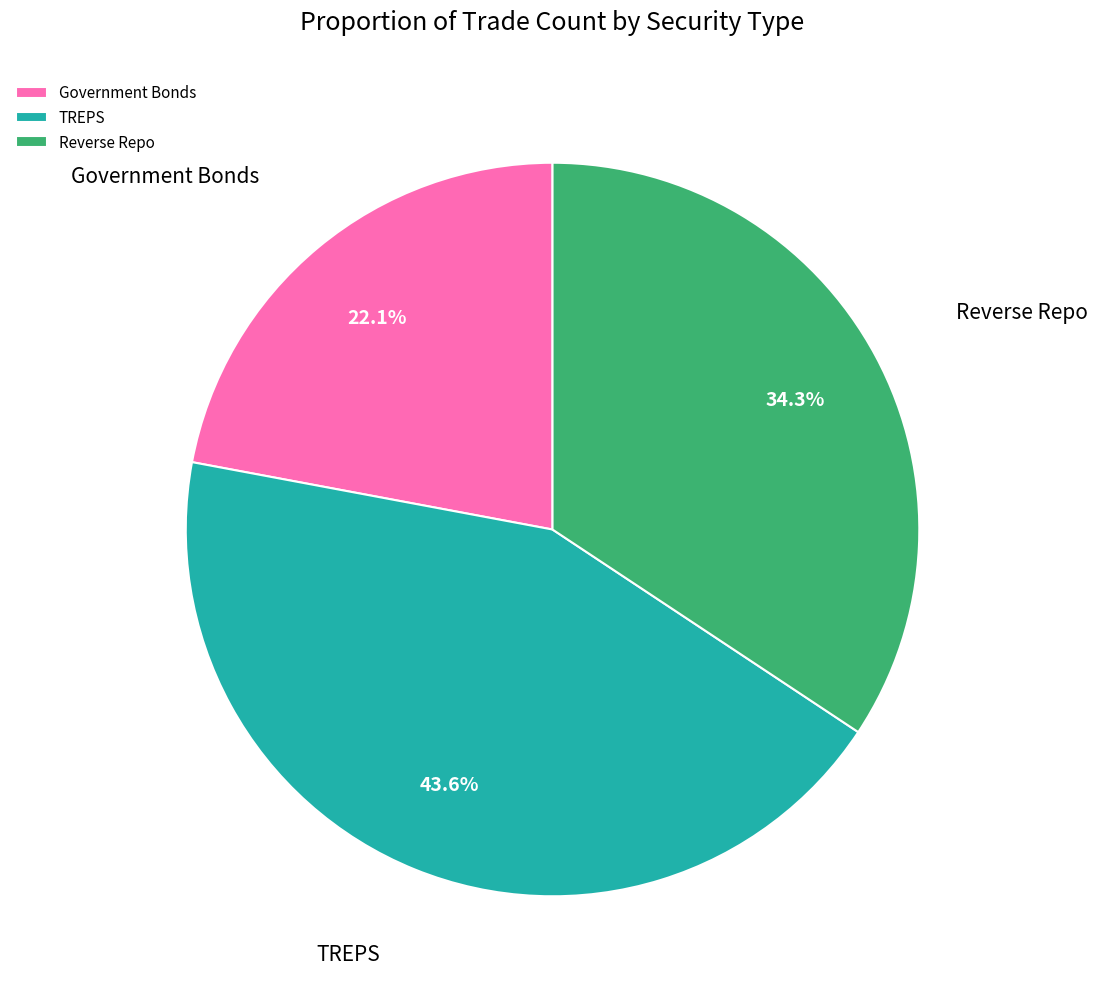

To the nearest percent, what percentage of the pie is Reverse Repo?

34%